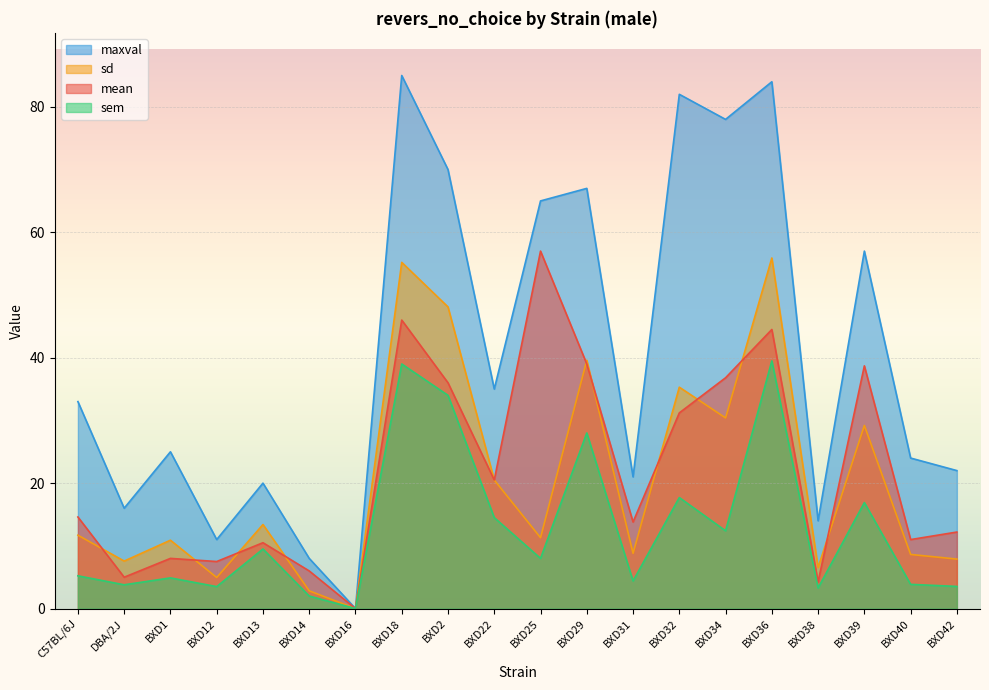

At which category is the sum across all series the highest?

BXD18